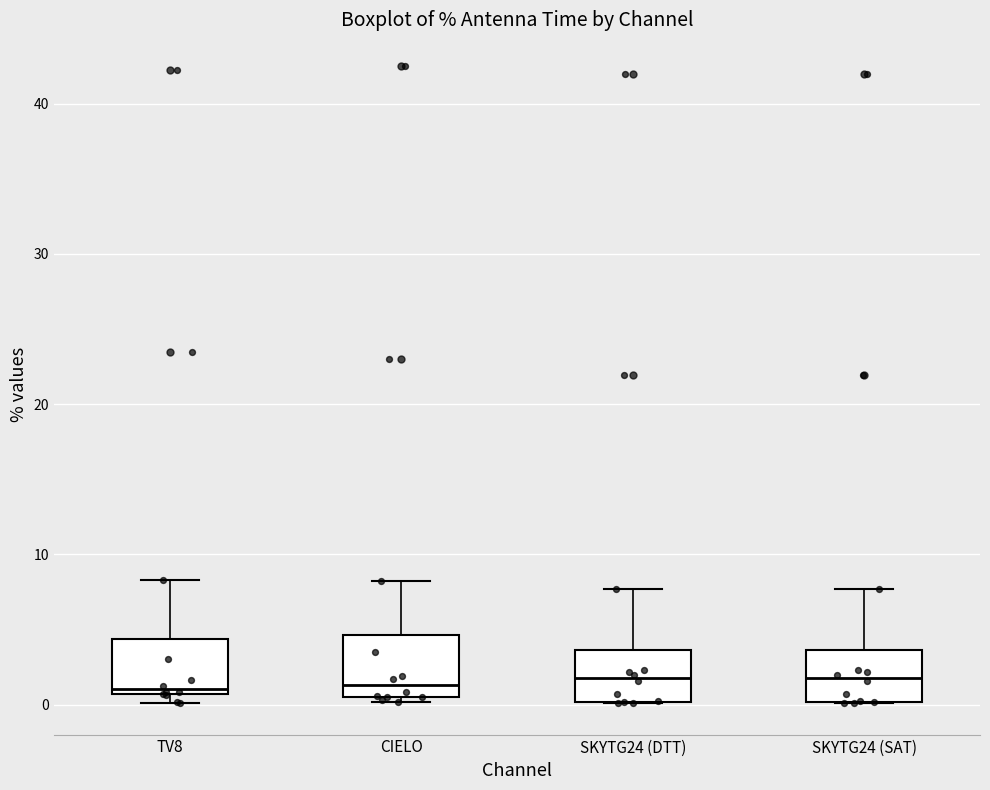

Where does the median line of the box for SKYTG24 (DTT) sit on the y-axis? The values are not printed on the chart, so give them approximately, as read against the axis.

2